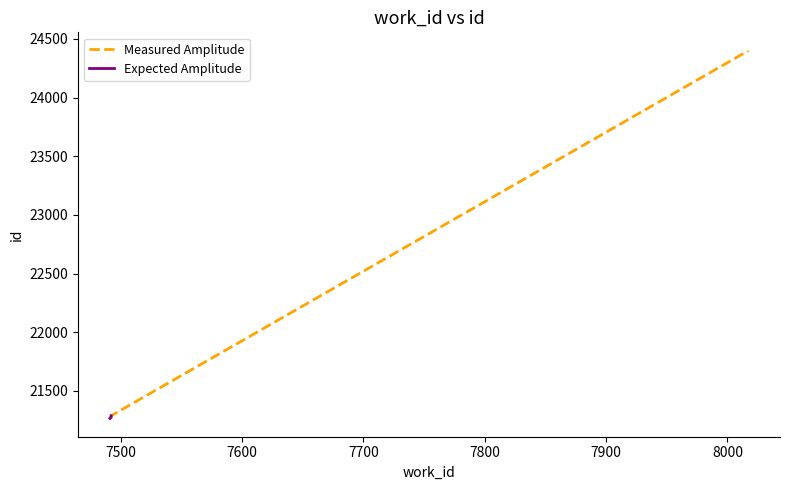

List the labels in order of value, largest first.

8017, 8017, 7492, 7492, 7492, 7492, 7492, 7491